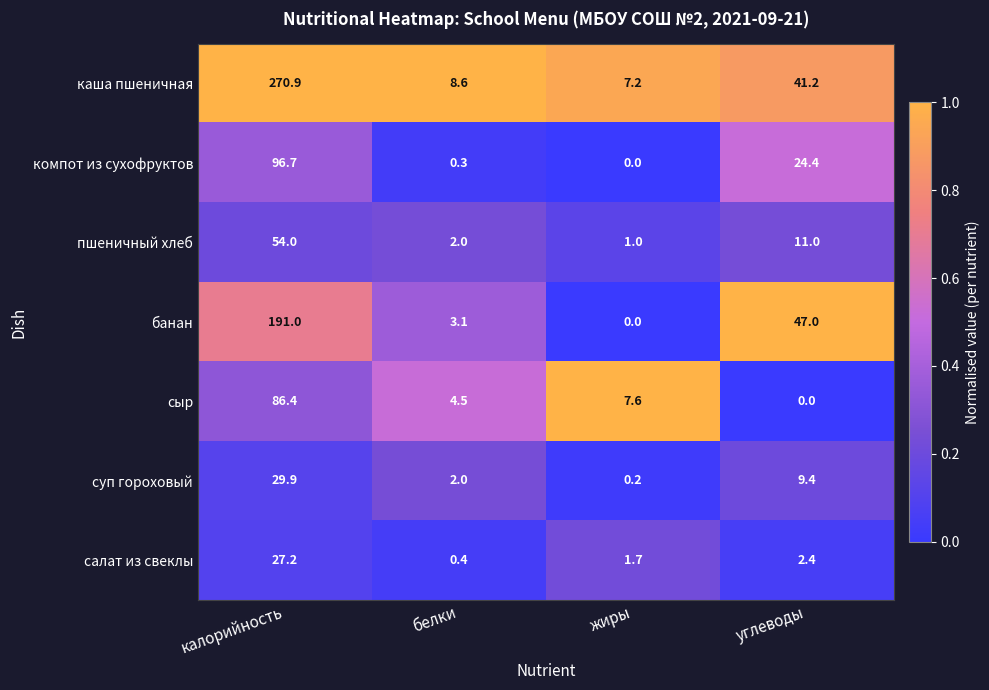

At which category is the sum across all series the highest?

калорийность